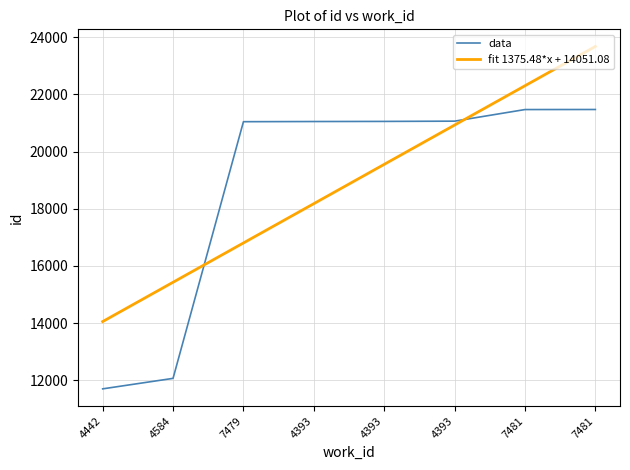

Reading right to left, extract all data points from this chart.

data: 7481=21473.0	7481=21471.0	4393=21065.0	4393=21056.0	4393=21052.0	7479=21046.0	4584=12063.0	4442=11696.0
fit 1375.48*x + 14051.08: 7481=23679.4	7481=22303.9	4393=20928.5	4393=19553.0	4393=18177.5	7479=16802.0	4584=15426.6	4442=14051.1